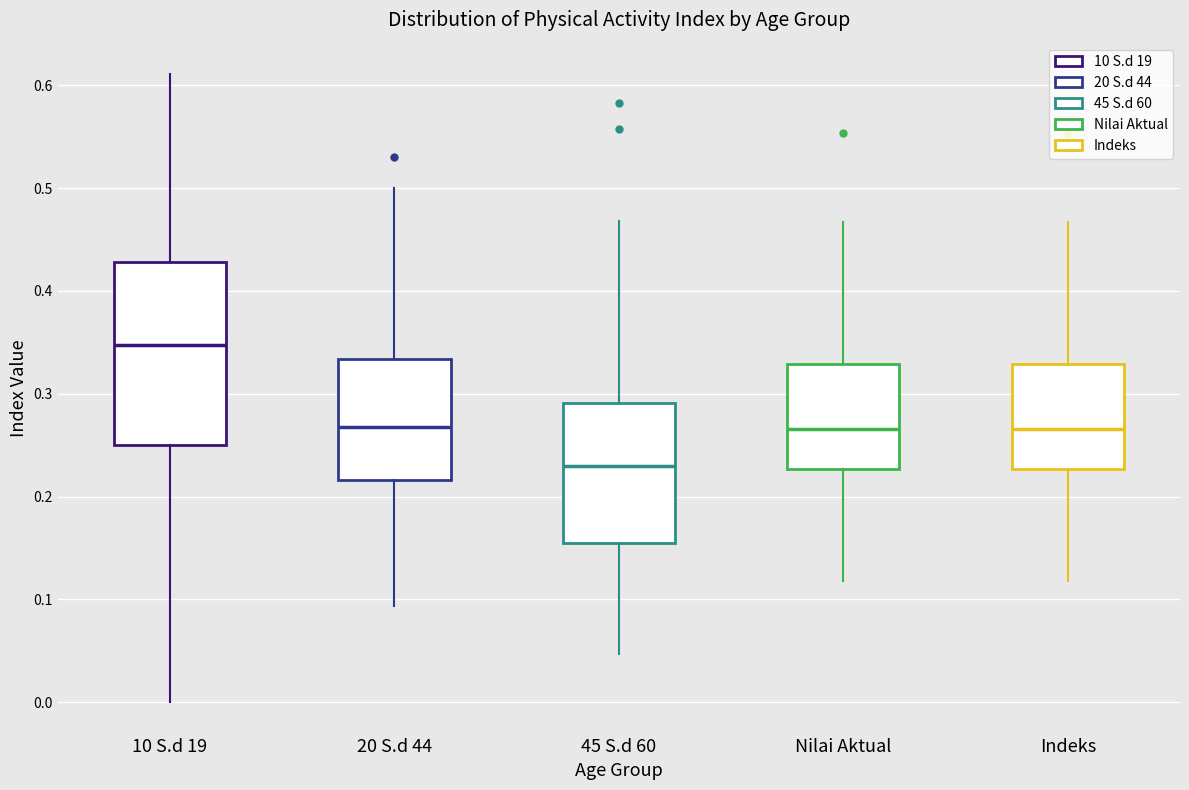

Which box has the highest median line?

10 S.d 19